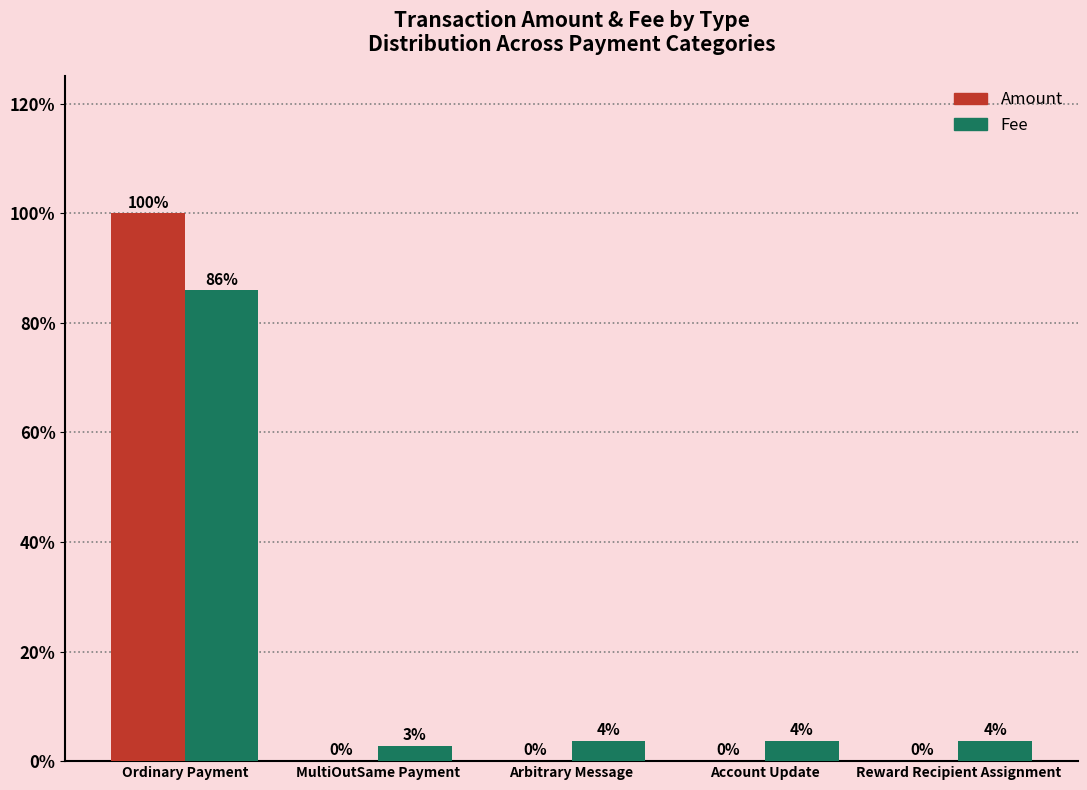

What are all the series names shown in the legend?

Amount, Fee